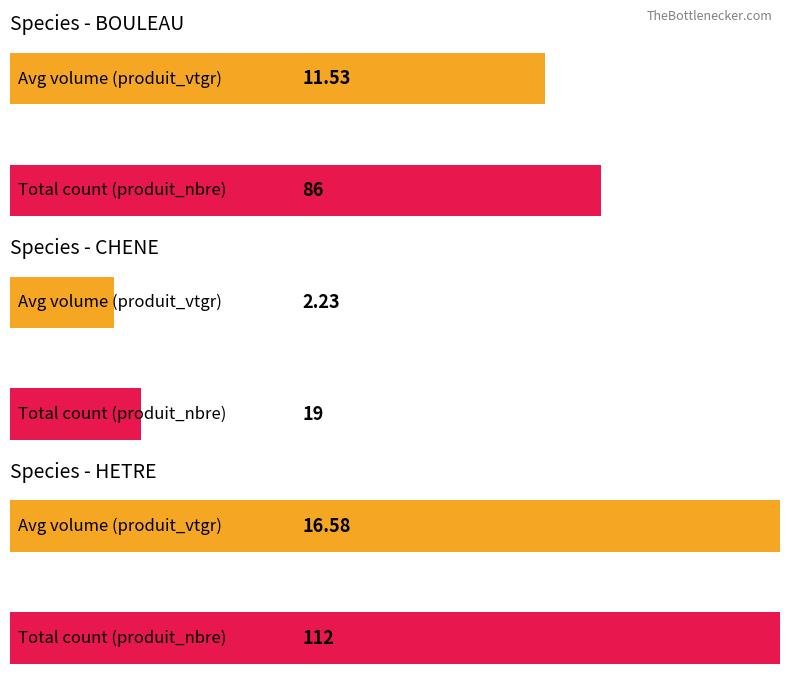

Where does the produit_nbre series first go above 14?

BOULEAU-1